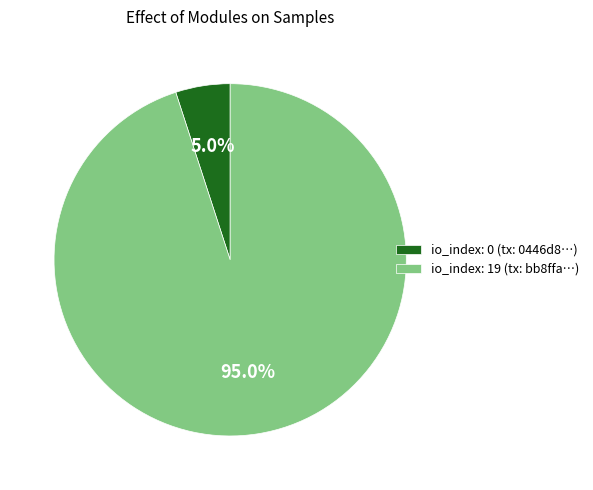

Is the sum of io_index: 0 (tx: 0446d8…) and io_index: 19 (tx: bb8ffa…) greater than half?

Yes